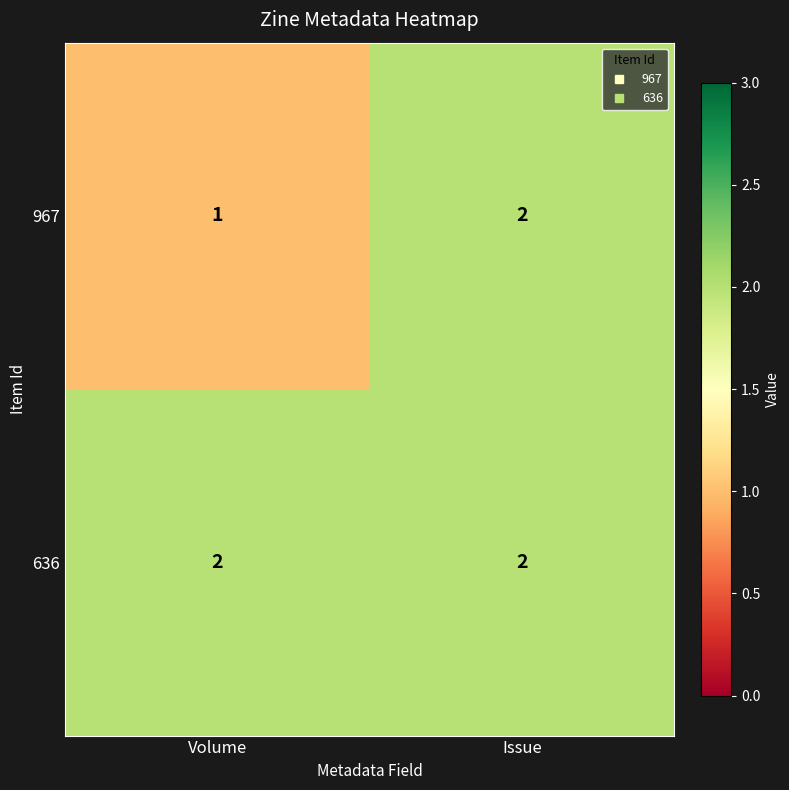

What is the sum of all 636 values?

4